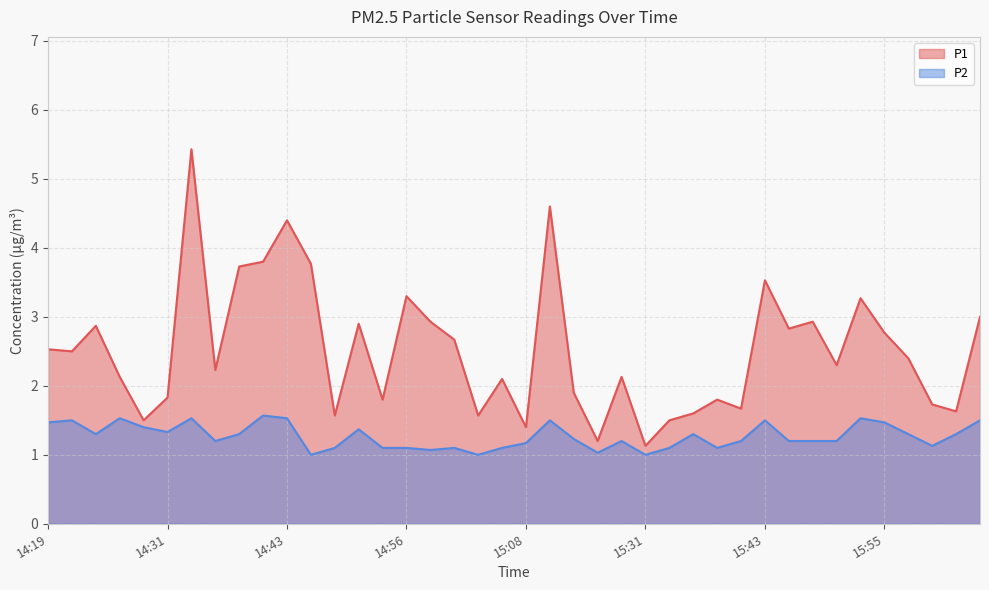

Is it true that P2 equals 0.4 at 15:01?

False